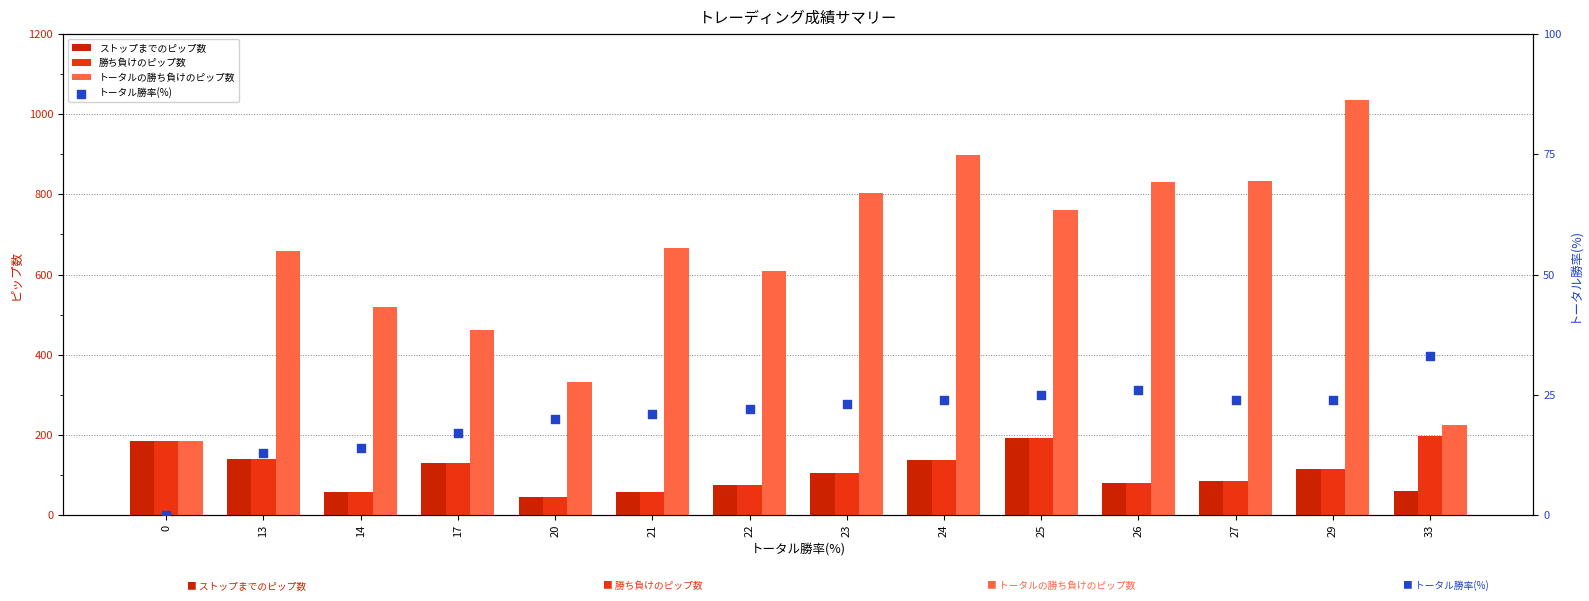

What is the total value across all series at 24?

1196